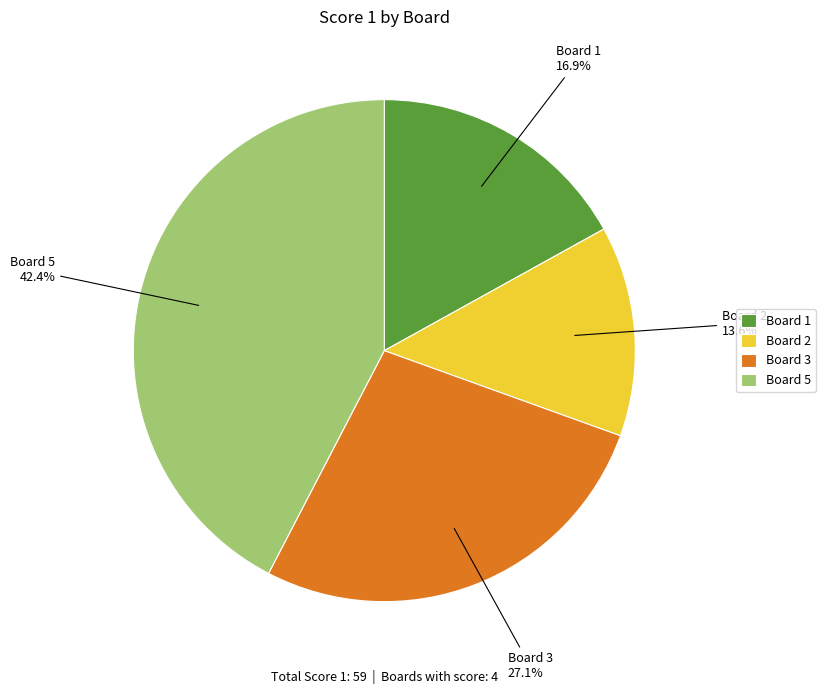

What is the ratio of the value at Board 1 to the value at Board 3?

0.6